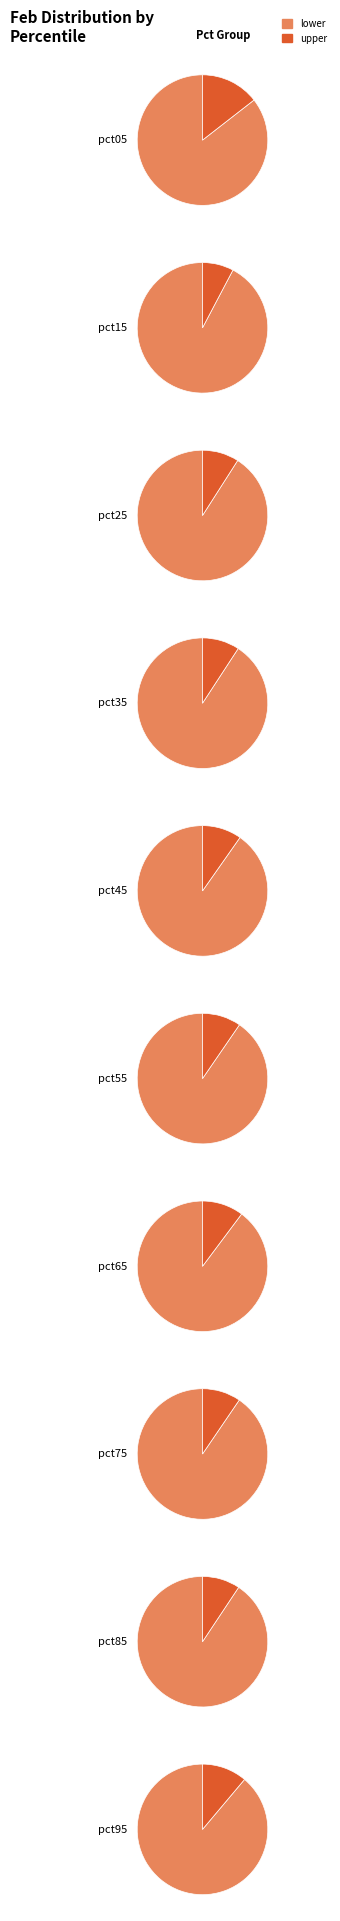

Rank the categories by value from highest to lowest.

pct05, pct95, pct65, pct45, pct55, pct75, pct85, pct35, pct25, pct15